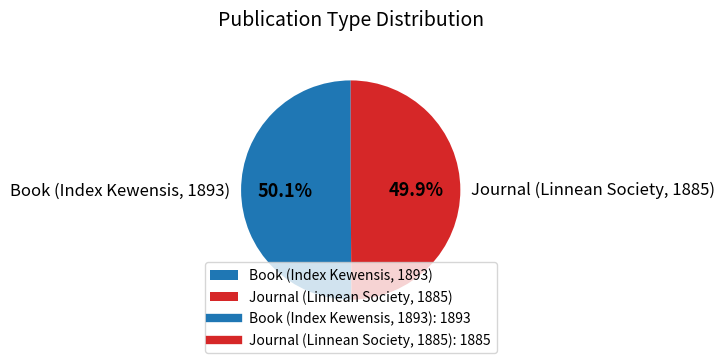

To the nearest percent, what is the average slice percentage?

50%